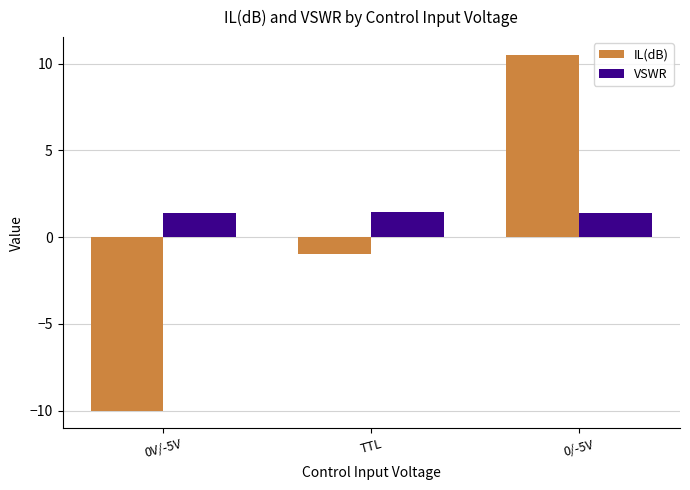

Which series has the largest range (max minus min)?

IL(dB)